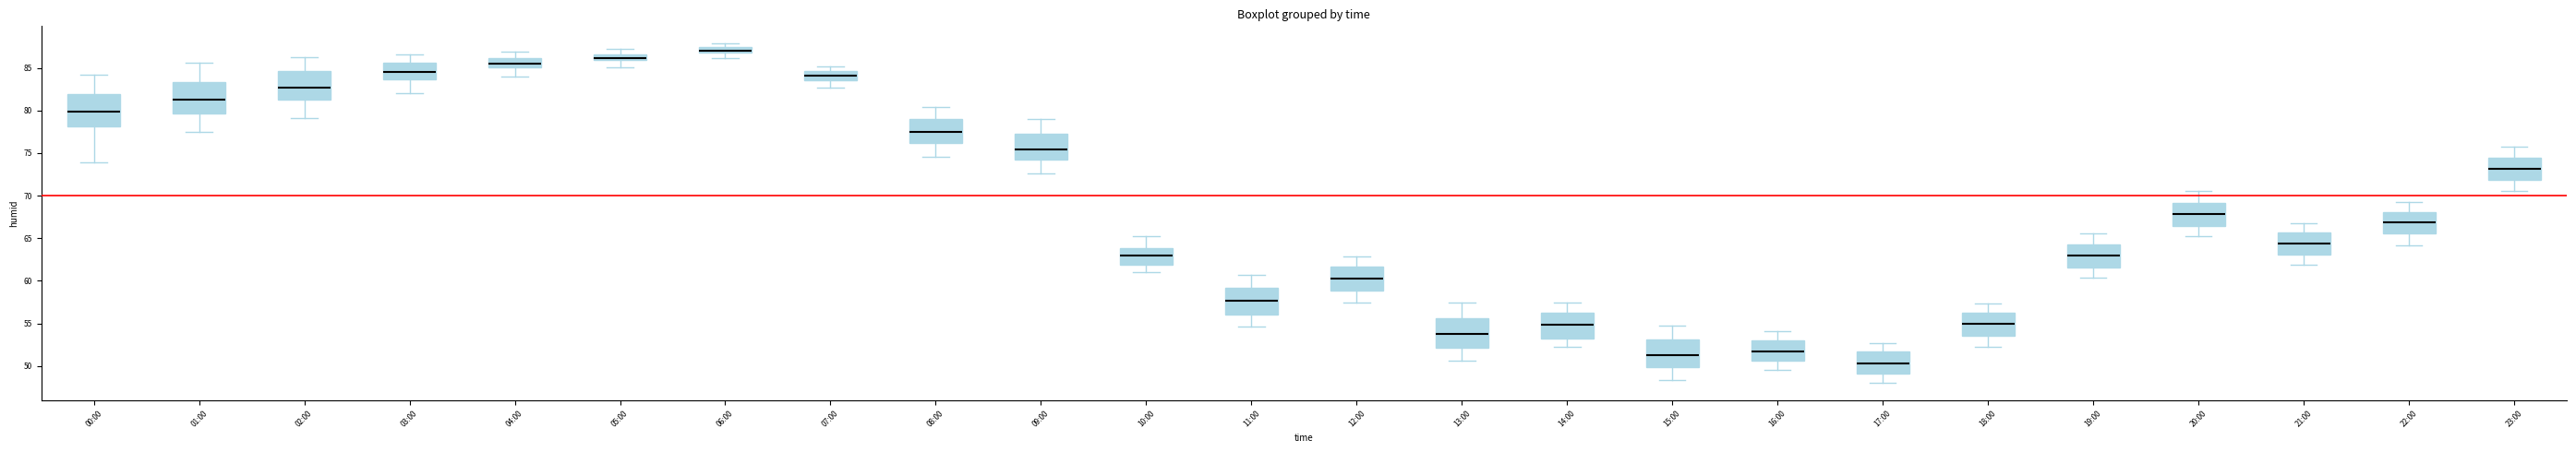

Which box has the lowest median line?

17:00